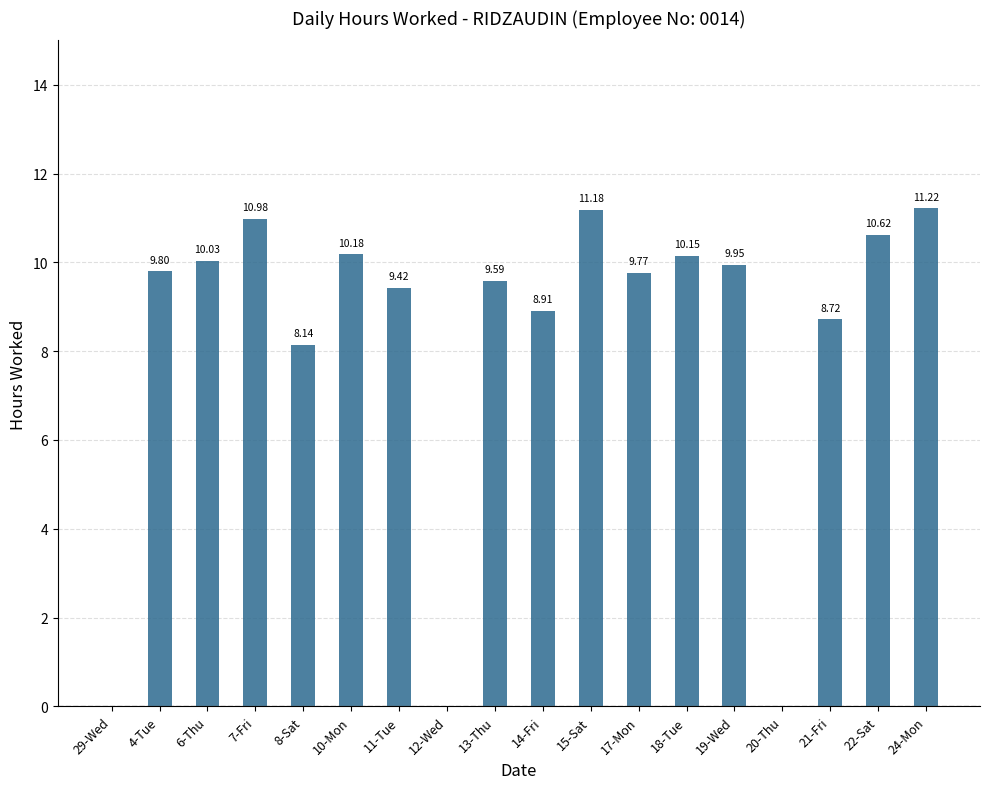

What value does the data have at 14-Fri?

8.9